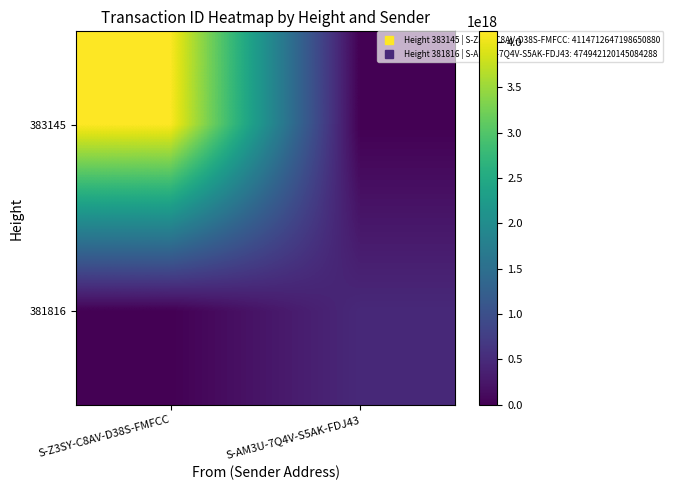

At how many categories does at least one series exceed 3821071223185477632?

1